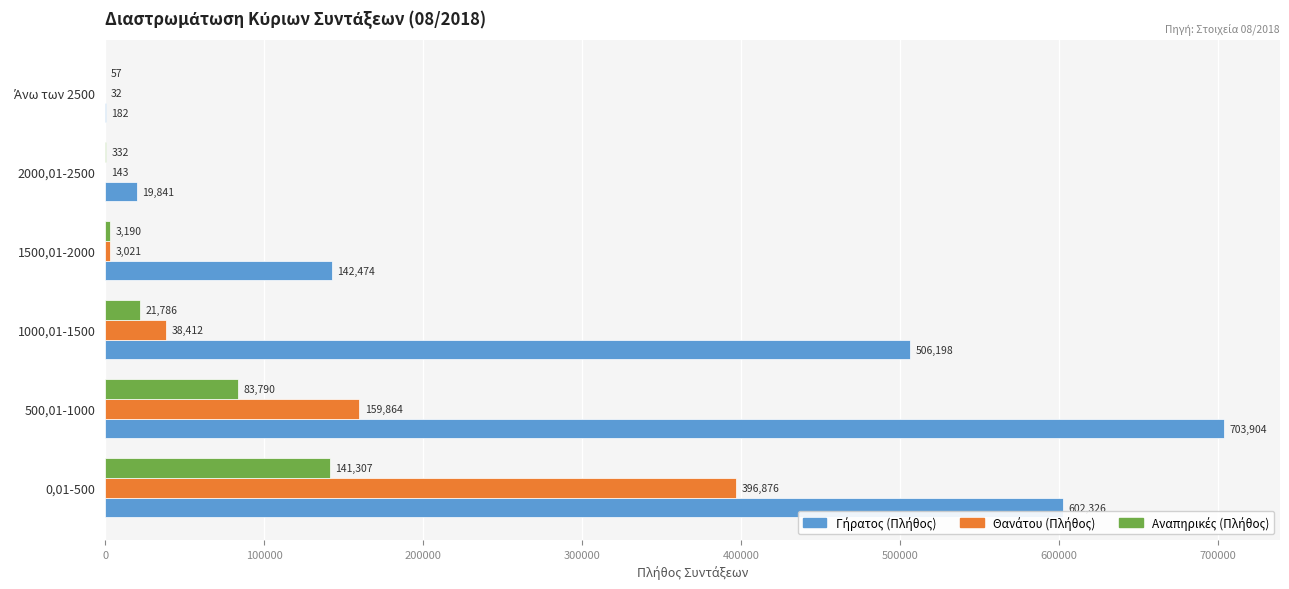

At which category is the sum across all series the highest?

0,01-500